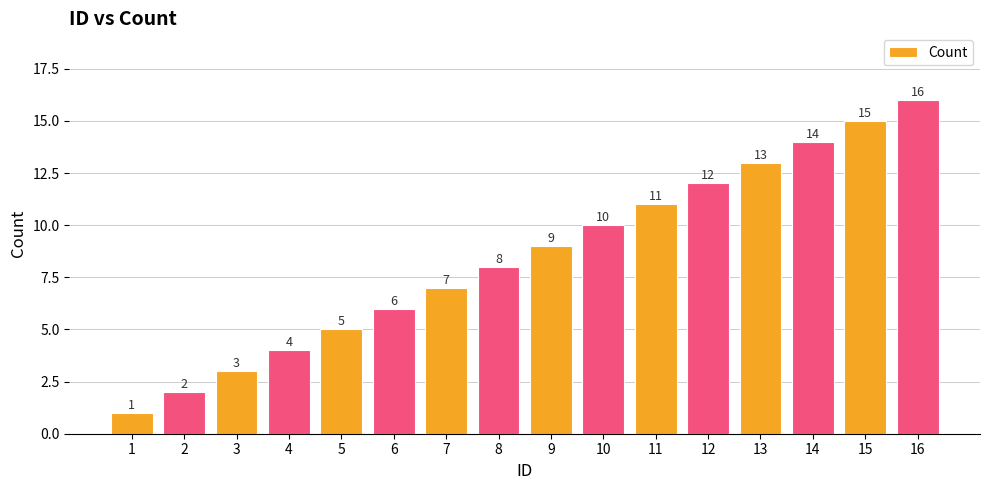

Count the number of categories in the chart.

16